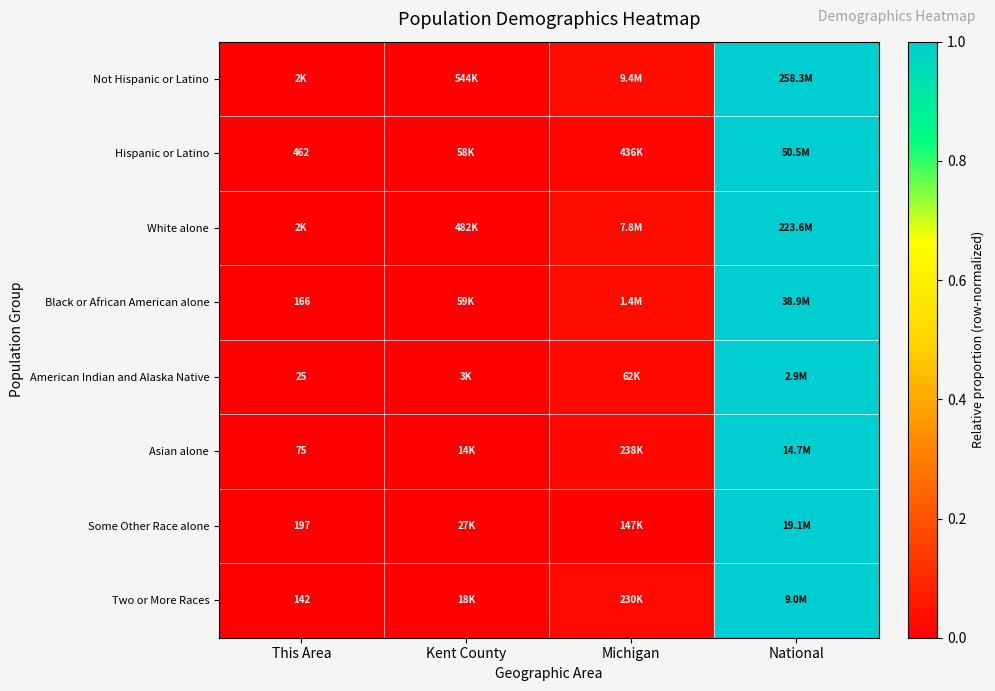

At which category does the chart reach its peak across all series?

National